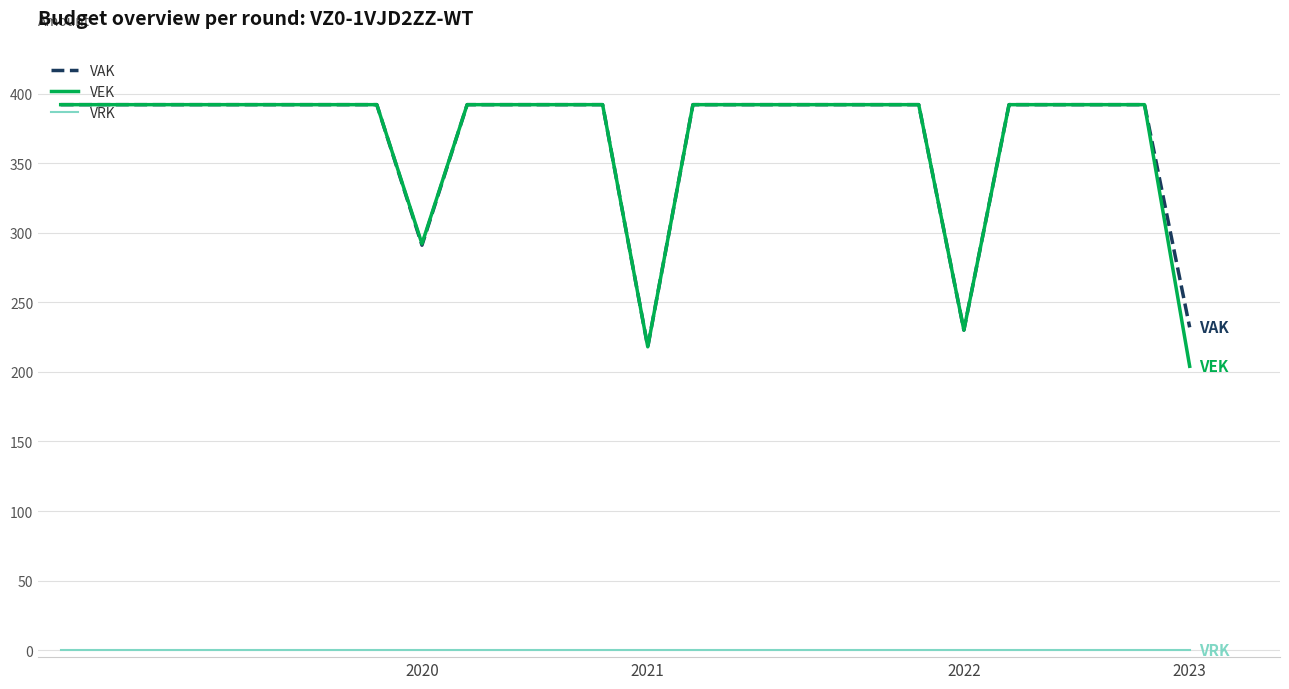

True or false: VRK and VEK cross at least once.

False